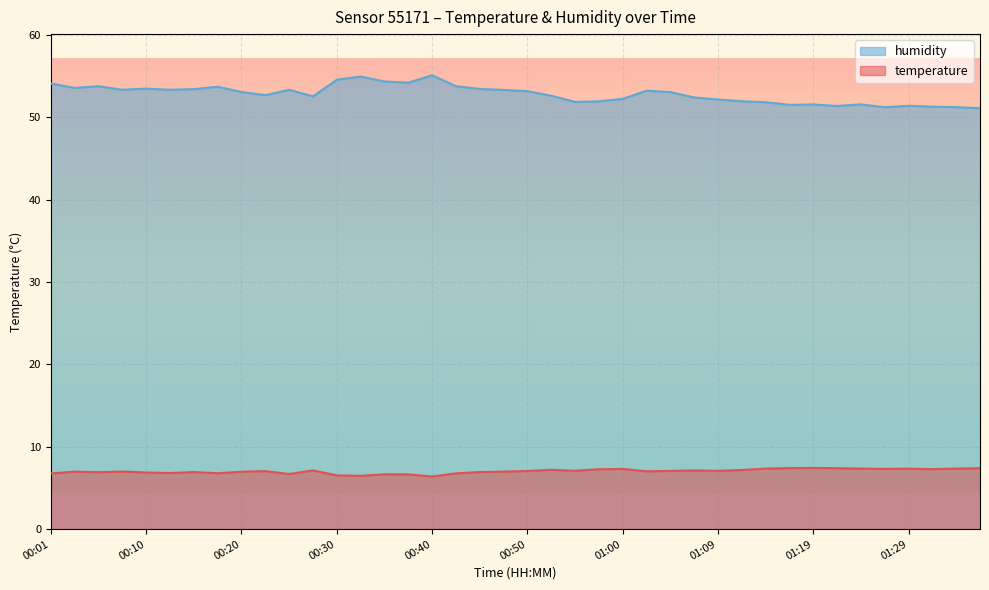

How many data points in temperature are less than 7?

18